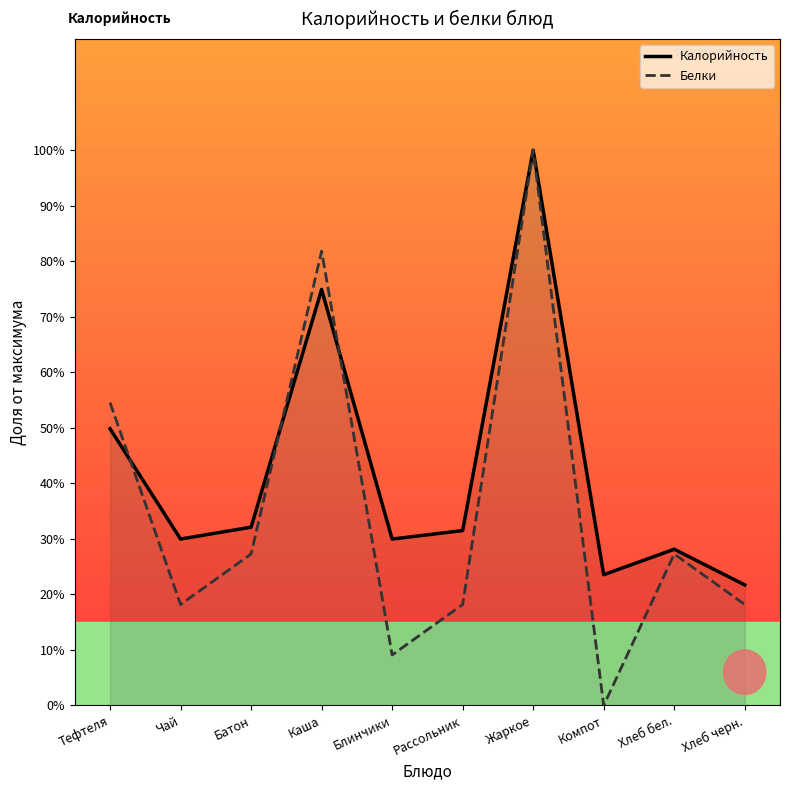

Rank the categories by Калорийность value from lowest to highest.

Хлеб черн., Компот, Хлеб бел., Чай, Блинчики, Рассольник, Батон, Тефтеля, Каша, Жаркое